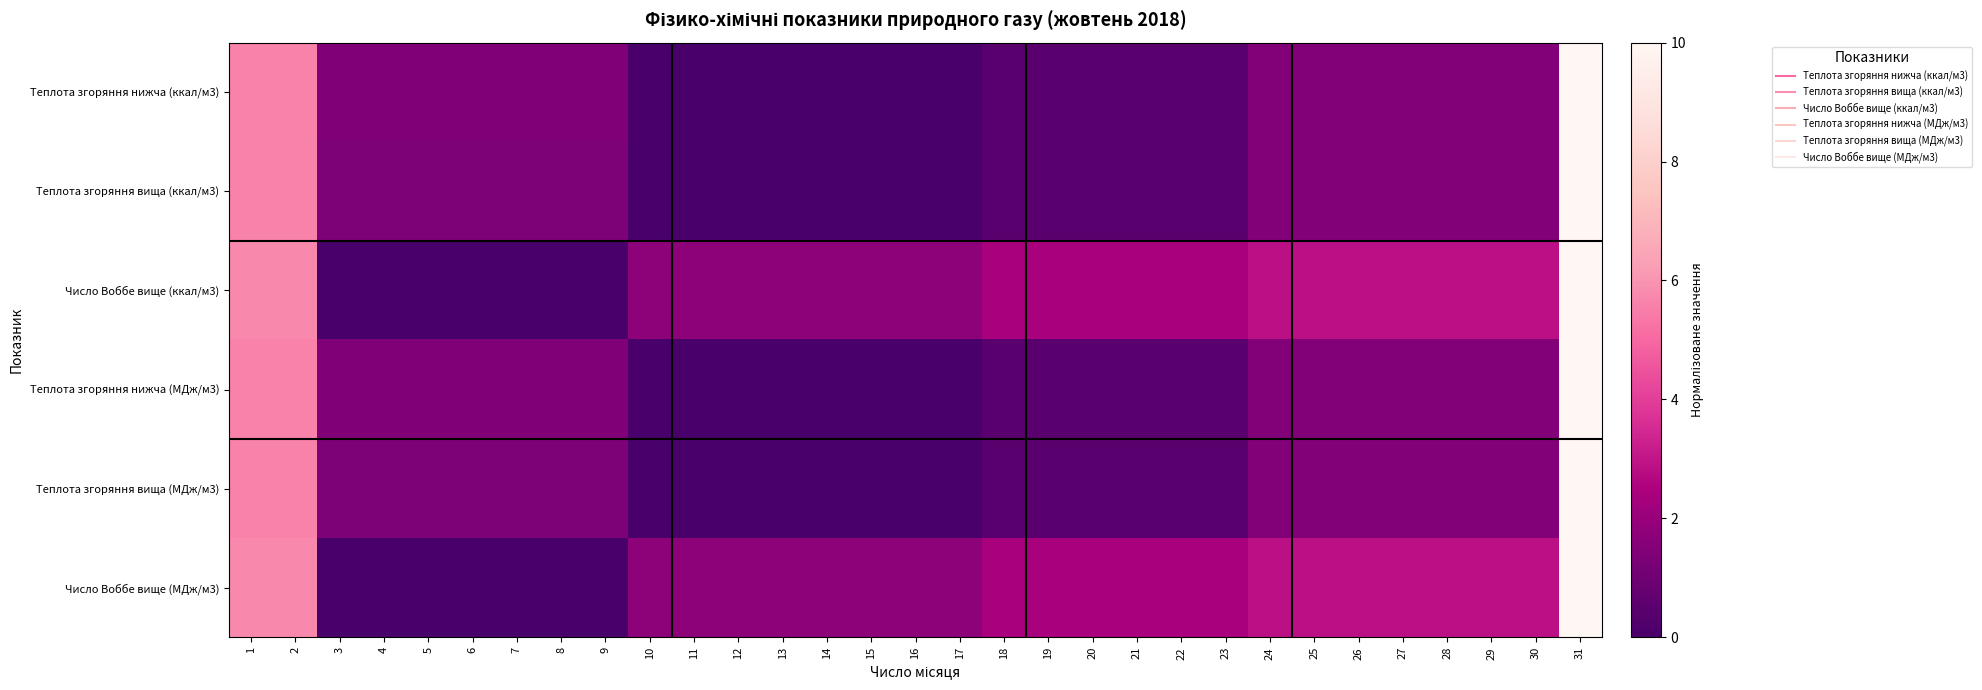

At which category is the sum across all series the highest?

31